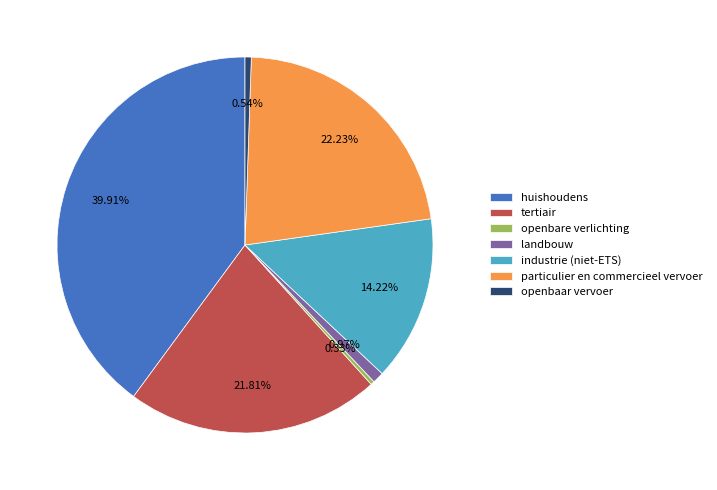

Count the number of slices in the pie.

7